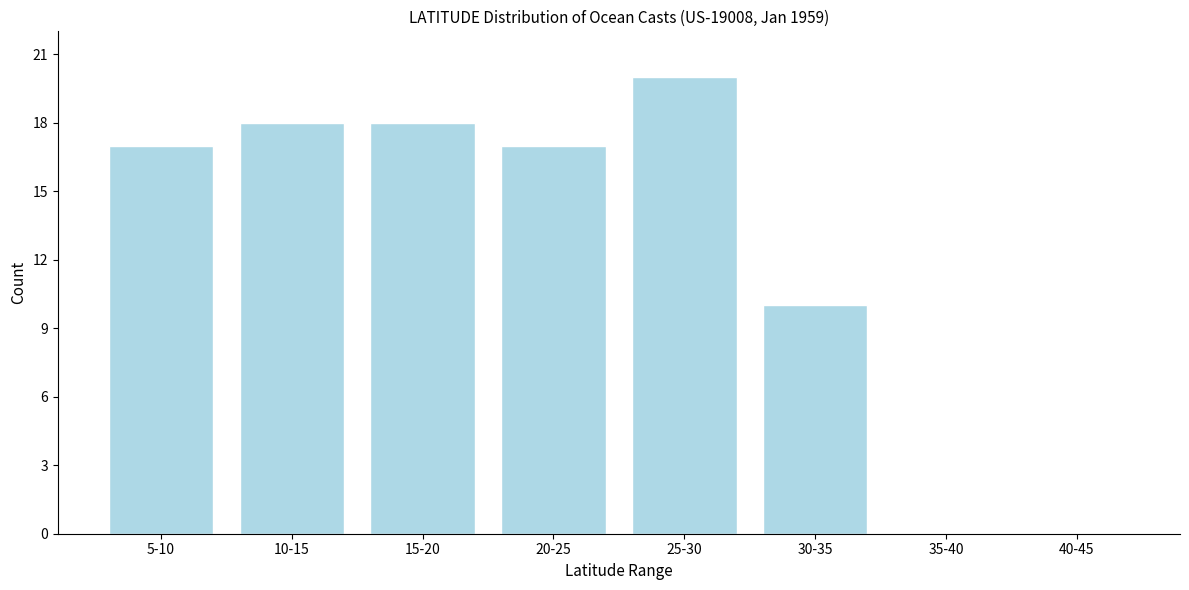

Reading left to right, extract all data points from this chart.

5-10=17	10-15=18	15-20=18	20-25=17	25-30=20	30-35=10	35-40=0	40-45=0